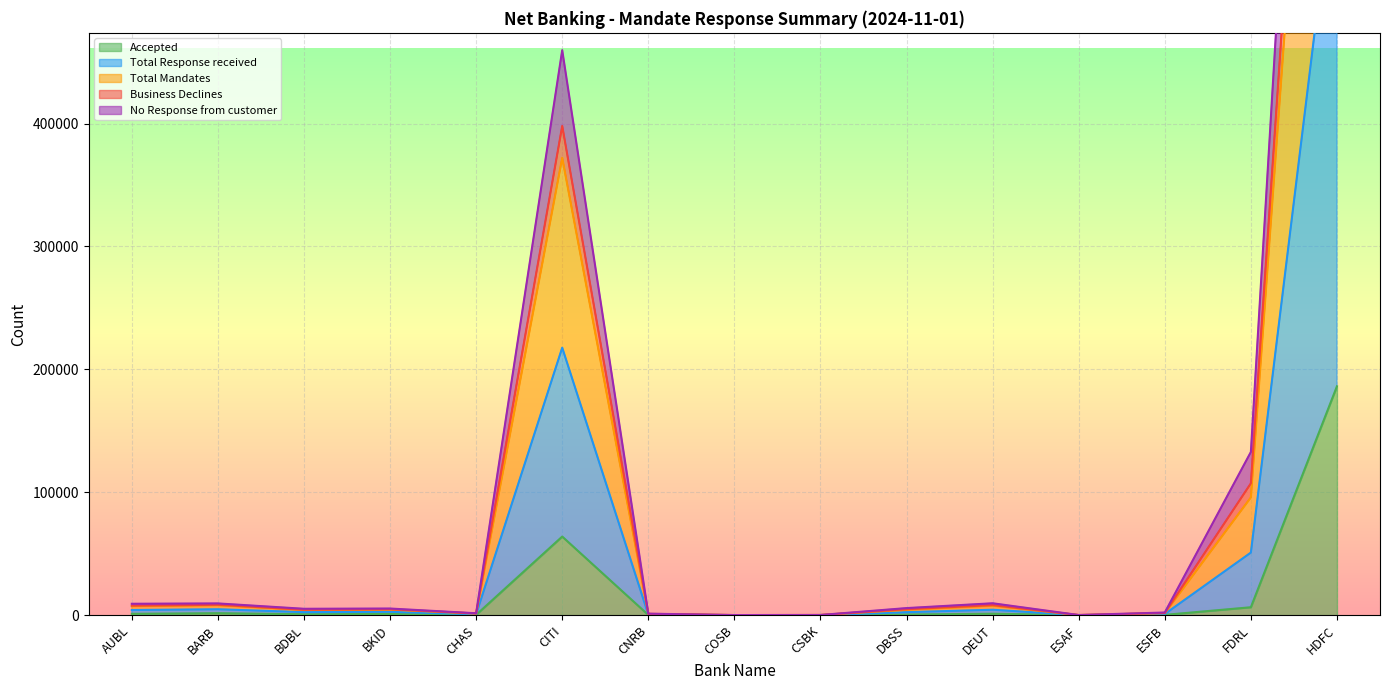

True or false: No Response from customer and Business Declines intersect in this chart.

False